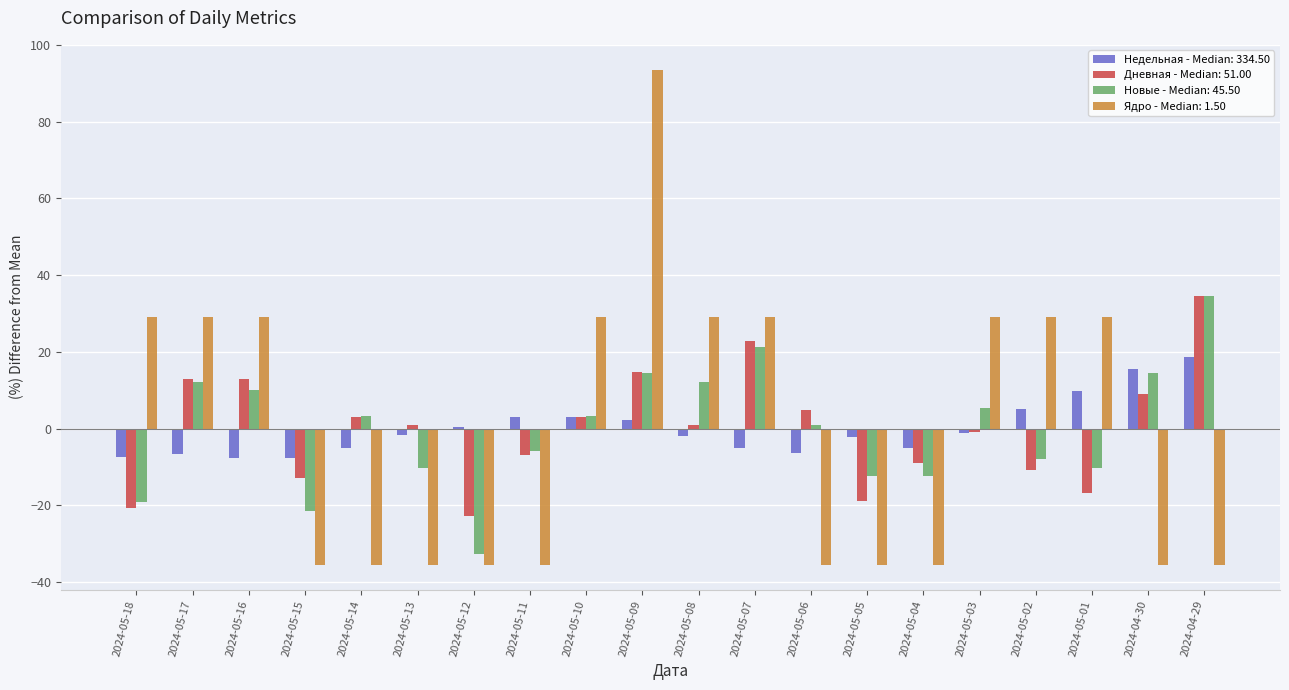

At which category is the sum across all series the highest?

2024-05-09